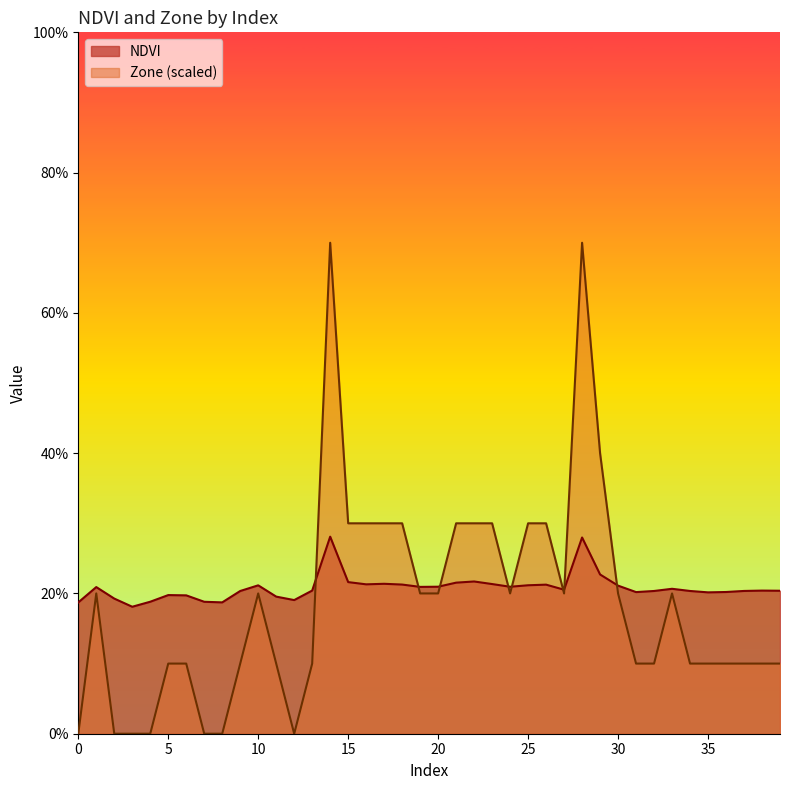

Reading left to right, transcribe all the data shown in this chart.

NDVI: 0=0.2	1=0.2	2=0.2	3=0.2	4=0.2	5=0.2	6=0.2	7=0.2	8=0.2	9=0.2	10=0.2	11=0.2	12=0.2	13=0.2	14=0.3	15=0.2	16=0.2	17=0.2	18=0.2	19=0.2	20=0.2	21=0.2	22=0.2	23=0.2	24=0.2	25=0.2	26=0.2	27=0.2	28=0.3	29=0.2	30=0.2	31=0.2	32=0.2	33=0.2	34=0.2	35=0.2	36=0.2	37=0.2	38=0.2	39=0.2
Zone: 0=0.0	1=0.2	2=0.0	3=0.0	4=0.0	5=0.1	6=0.1	7=0.0	8=0.0	9=0.1	10=0.2	11=0.1	12=0.0	13=0.1	14=0.7	15=0.3	16=0.3	17=0.3	18=0.3	19=0.2	20=0.2	21=0.3	22=0.3	23=0.3	24=0.2	25=0.3	26=0.3	27=0.2	28=0.7	29=0.4	30=0.2	31=0.1	32=0.1	33=0.2	34=0.1	35=0.1	36=0.1	37=0.1	38=0.1	39=0.1